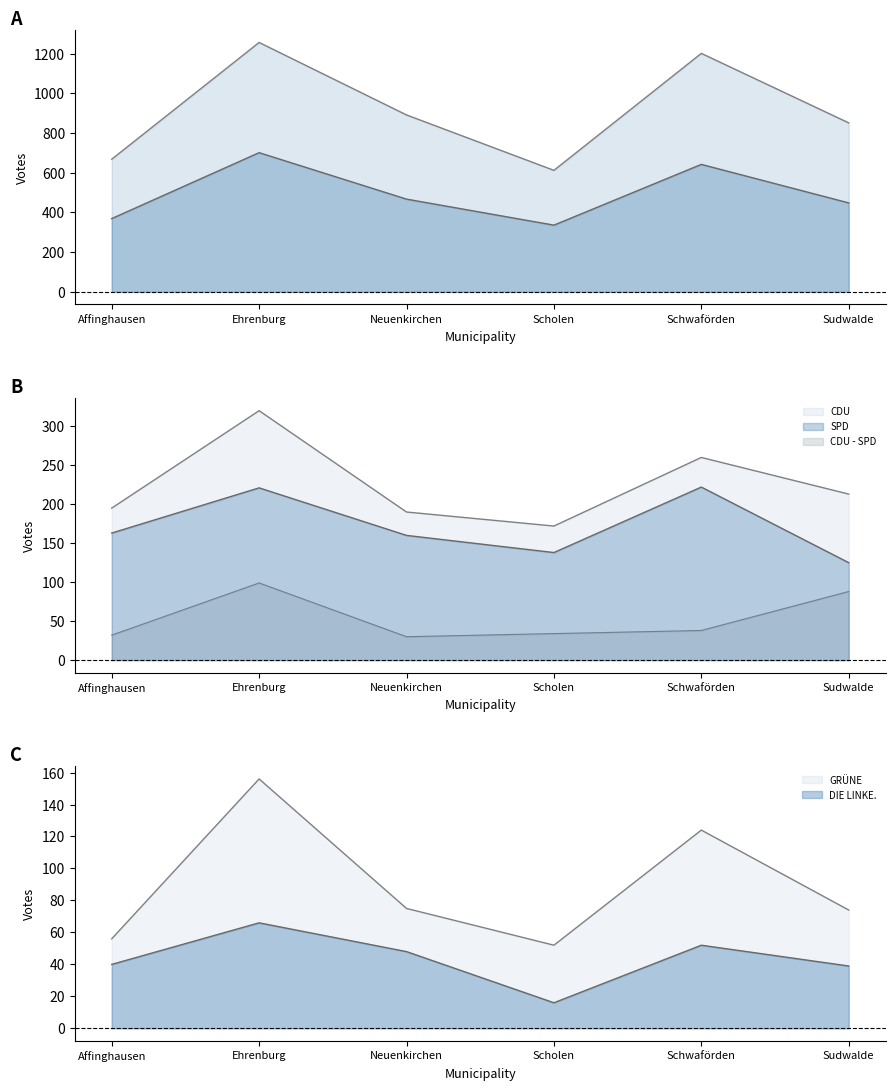

Is it true that CDU equals 448 at Ehrenburg?

False